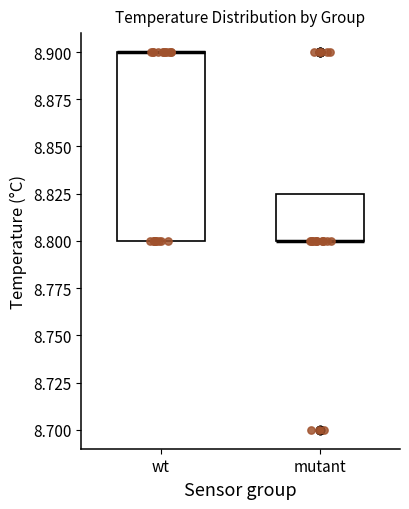

Which box is the tallest, from its lower edge to its upper edge?

wt